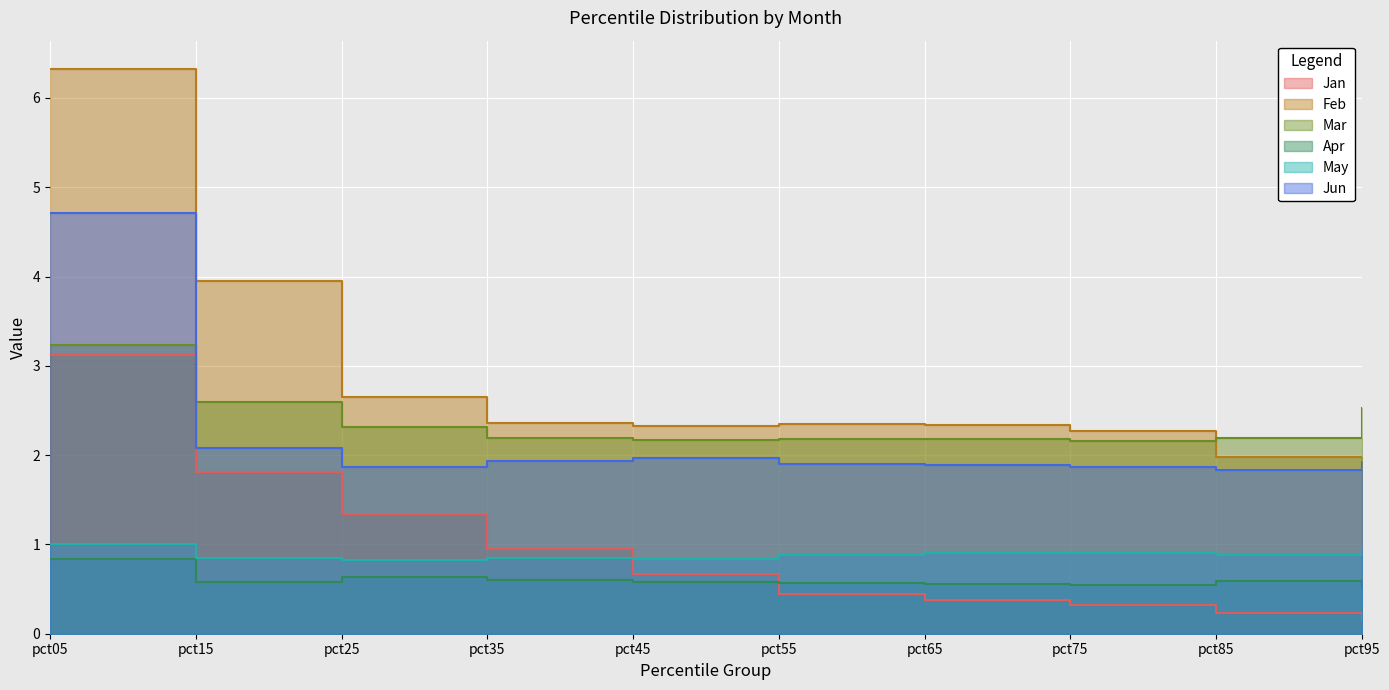

Which series changed the most between pct85 and pct95?

Mar